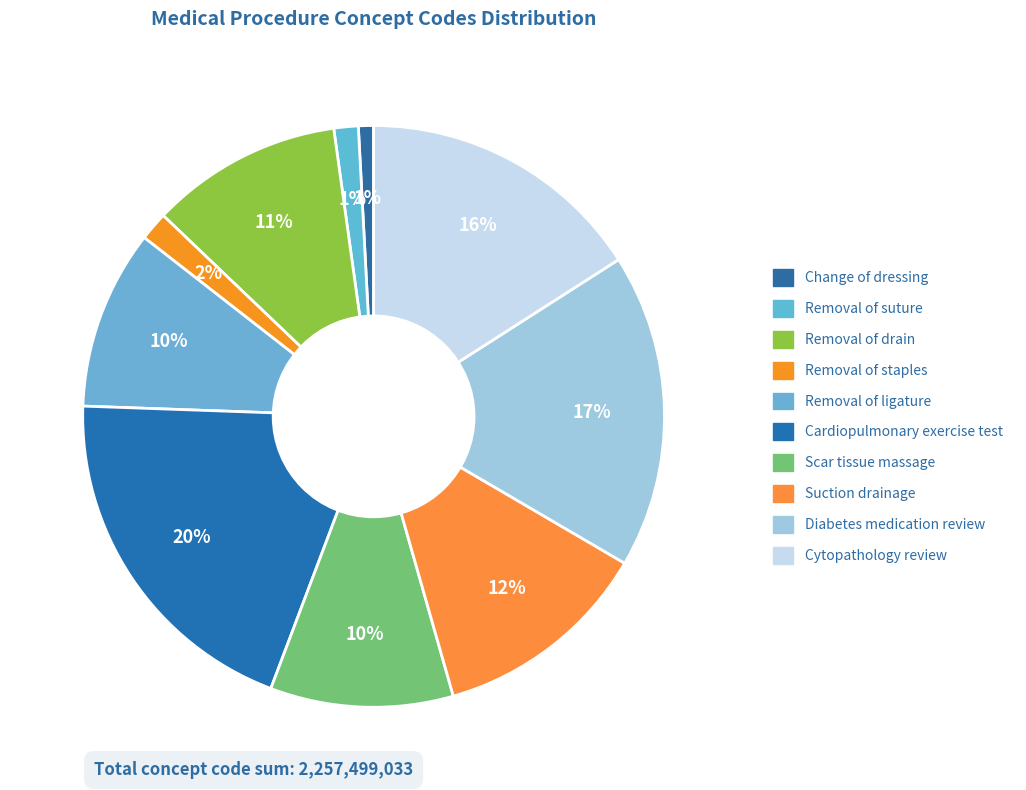

Which slice is the largest?

Cardiopulmonary exercise test